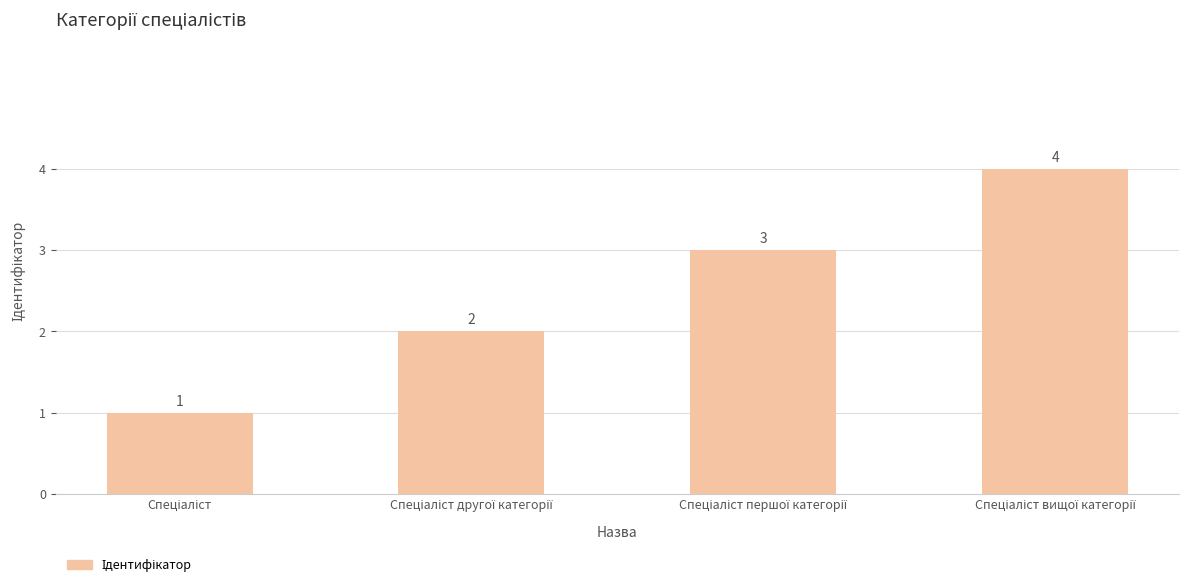

What is the value of the 4th bar from the left?

4